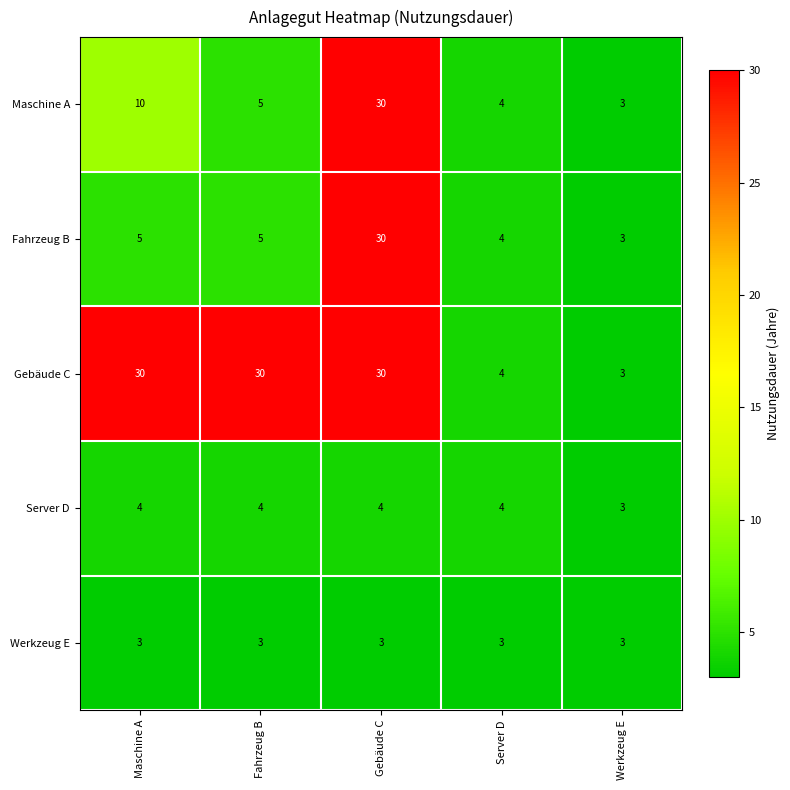

Count the number of categories in the chart.

5